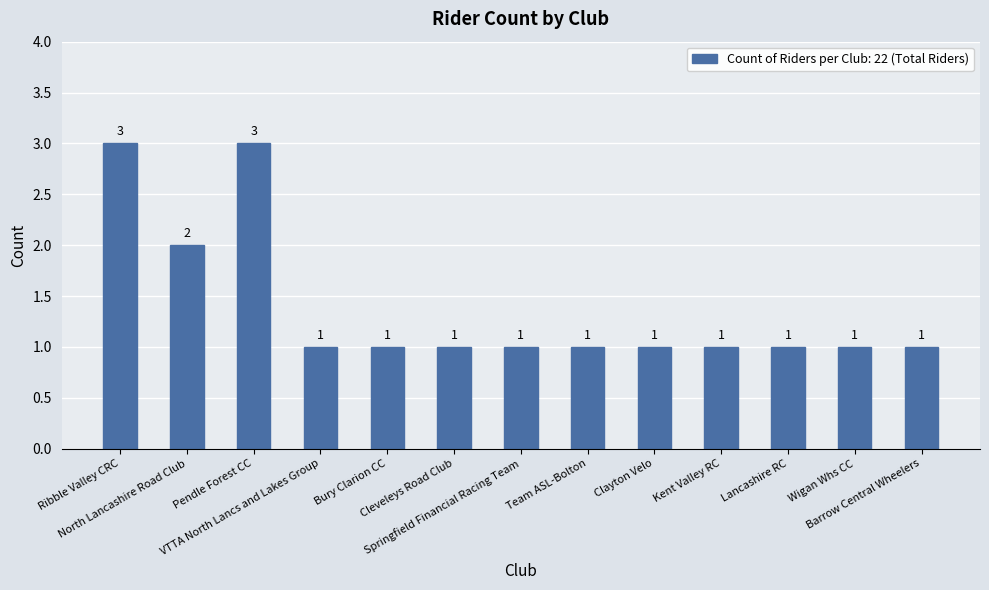

Count the values in the range 1 to 2.

11